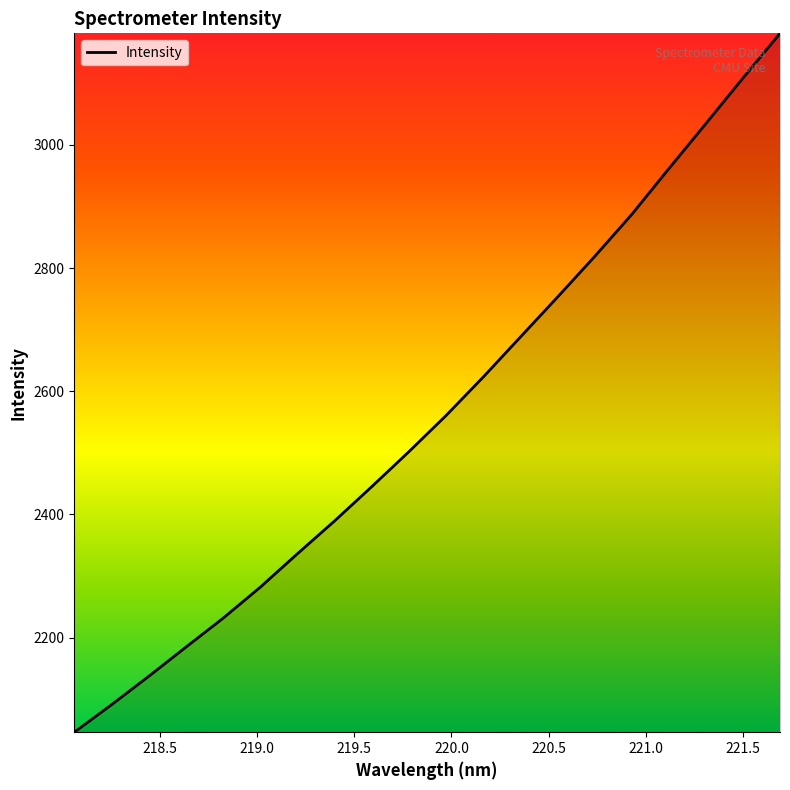

What is the difference between the maximum and minimum values?

1134.5